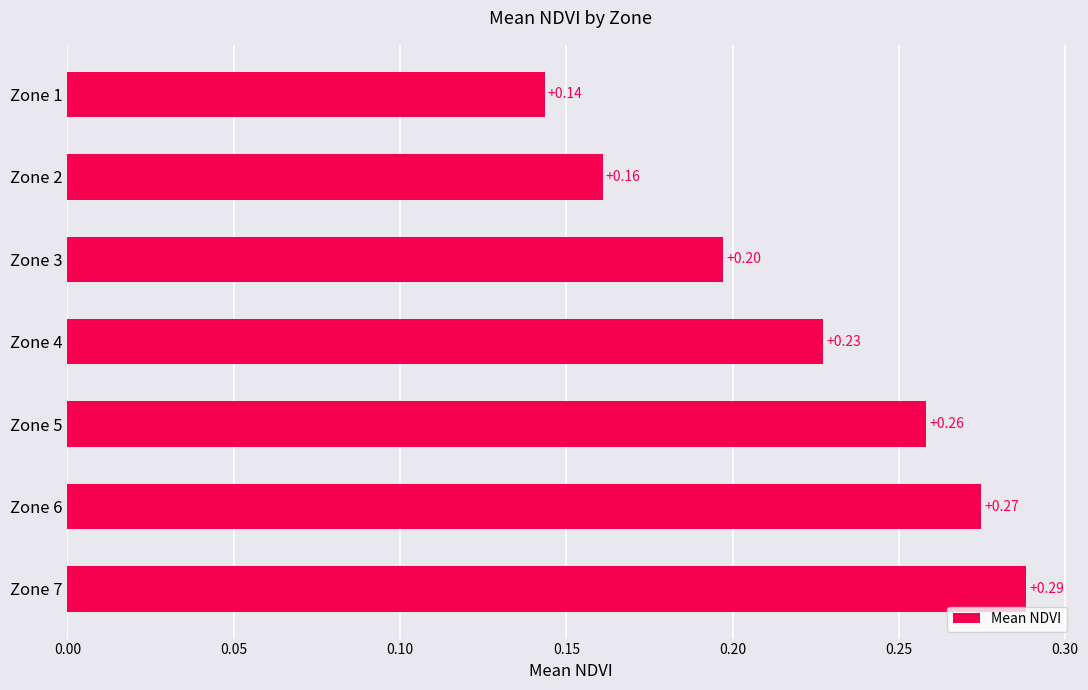

Rank the categories by value from lowest to highest.

Zone 1, Zone 2, Zone 3, Zone 4, Zone 5, Zone 6, Zone 7